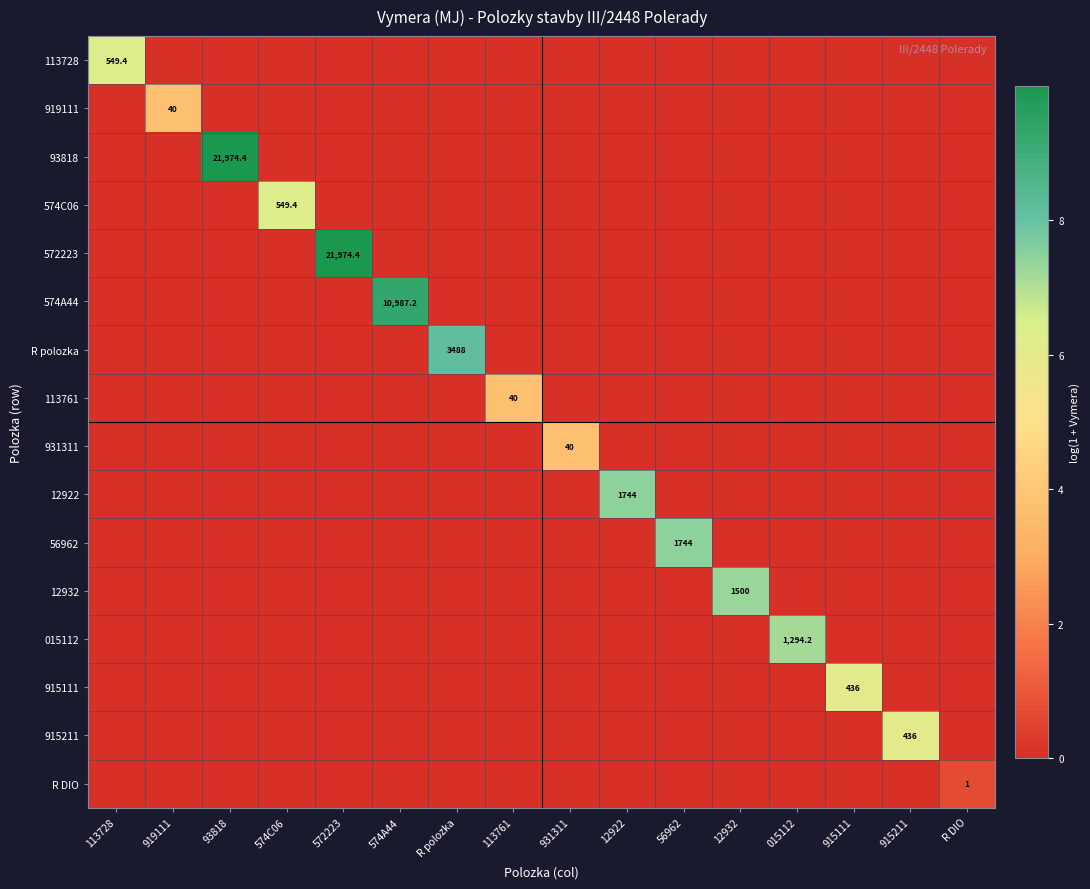

Is it true that 93818 equals 21974.4 at 93818?

True